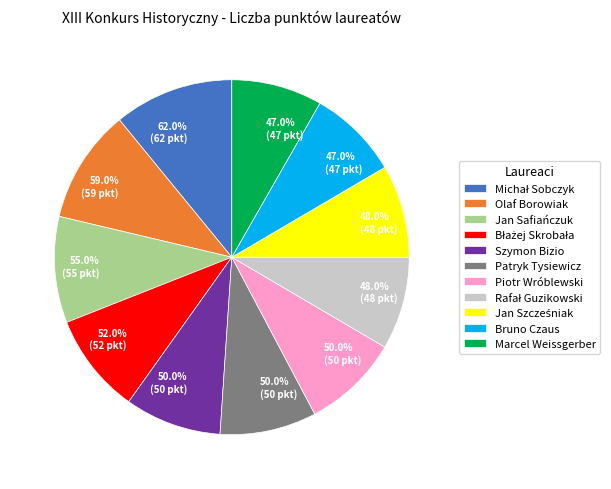

How many slices are in this pie chart?

11